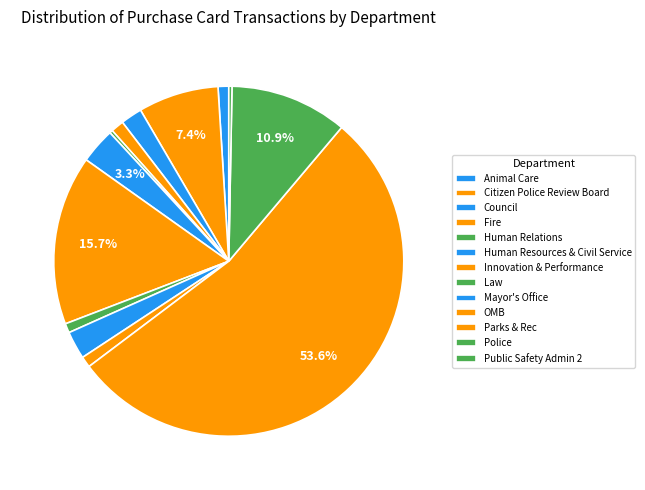

True or false: Public Safety Admin 2 accounts for 0% of the total.

True